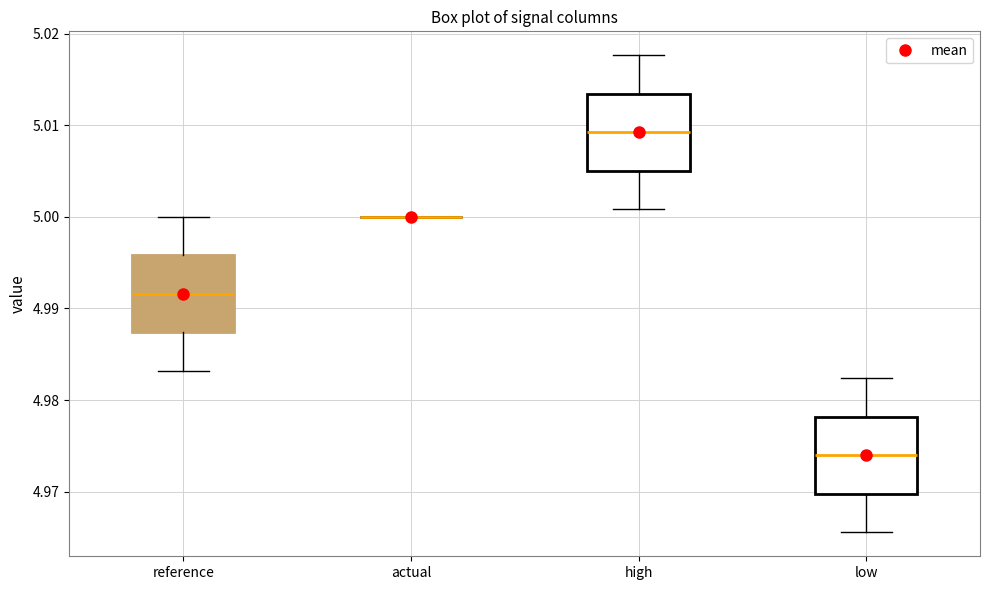

Reading left to right, transcribe this box plot: for each box, give where its median line is, the range the box spans, and where its two whiskers end, as read against the y-axis. The values are not printed on the chart, so give them approximately, as read against the axis.

reference: median 4.992, box 4.987 to 4.996, whiskers 4.983 to 5.000
actual: box collapsed to a line at 5.000, whiskers 5.000 to 5.000
high: median 5.009, box 5.005 to 5.013, whiskers 5.001 to 5.018
low: median 4.974, box 4.970 to 4.978, whiskers 4.966 to 4.982